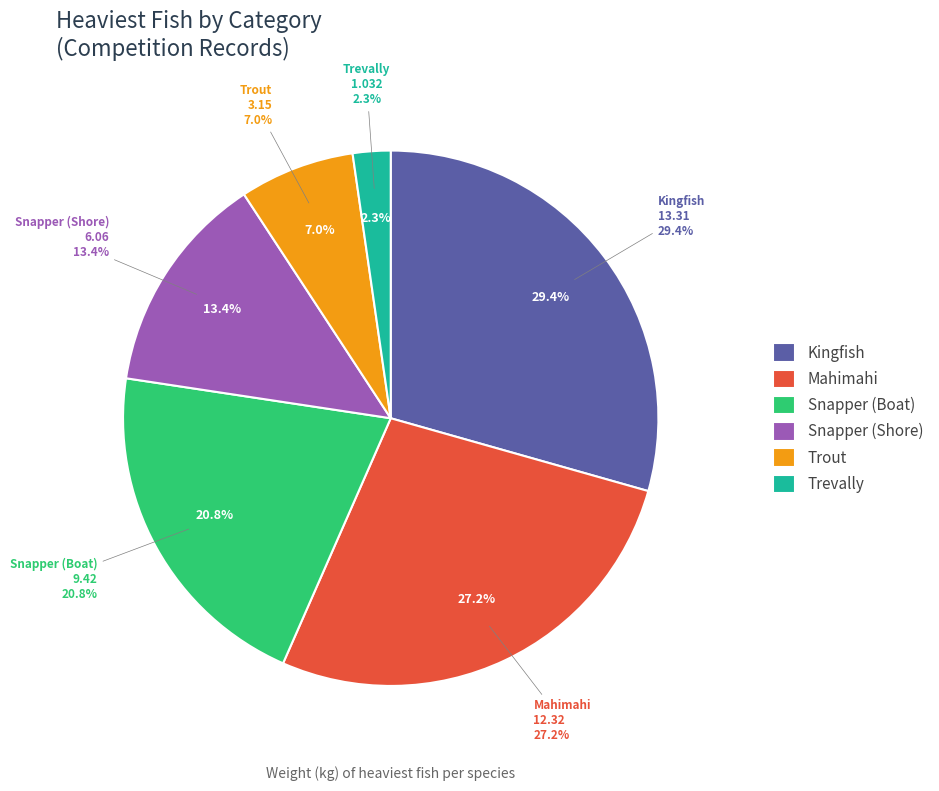

How many slices are in this pie chart?

6